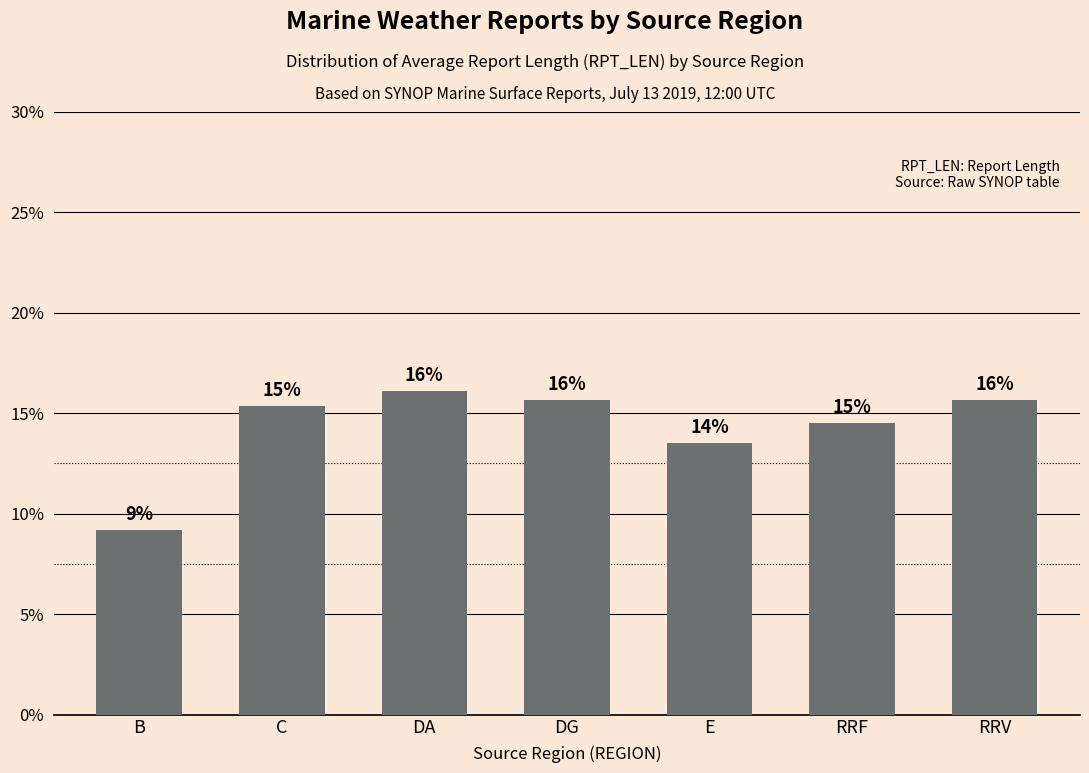

Are the bars horizontal?

No